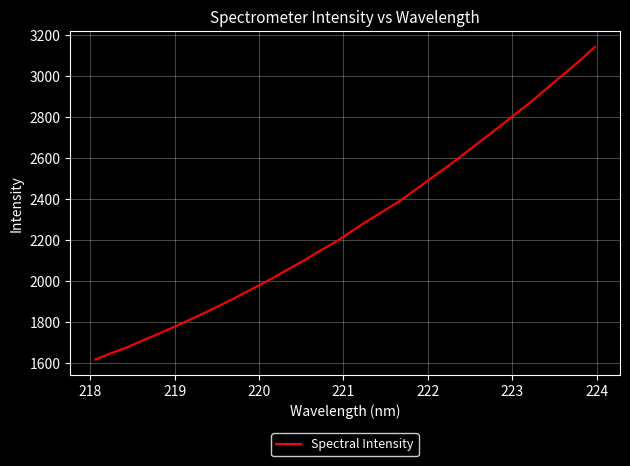

True or false: there are more than 0 points higher than both neighbors.

False